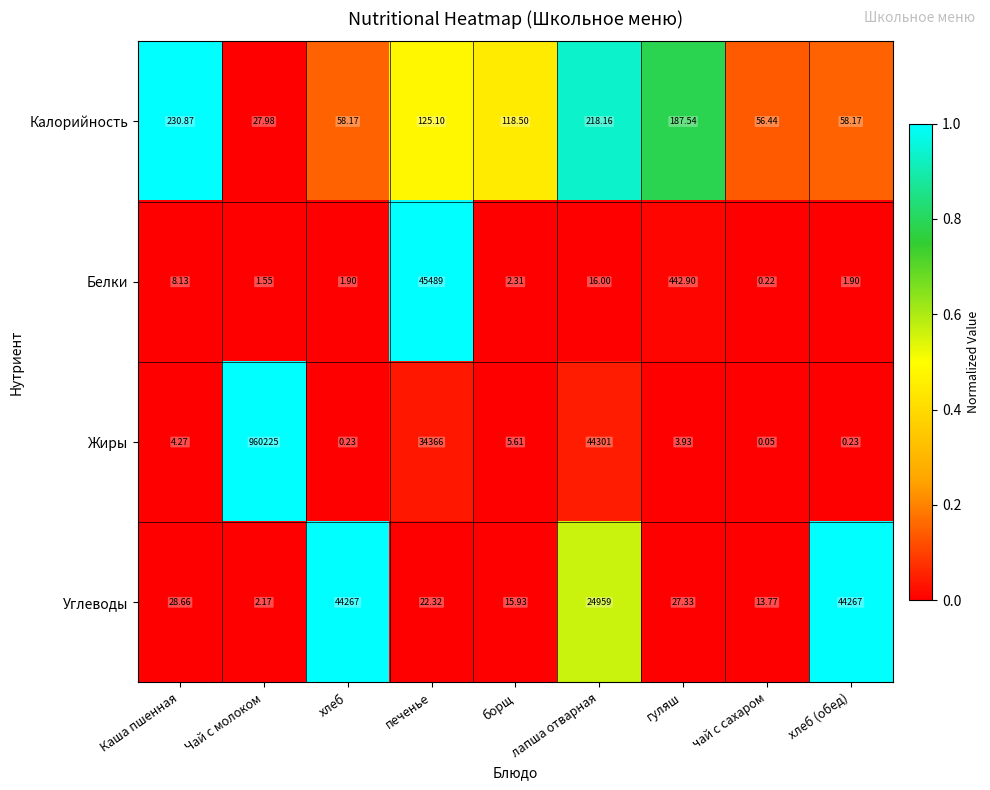

Which series has the largest range (max minus min)?

Жиры